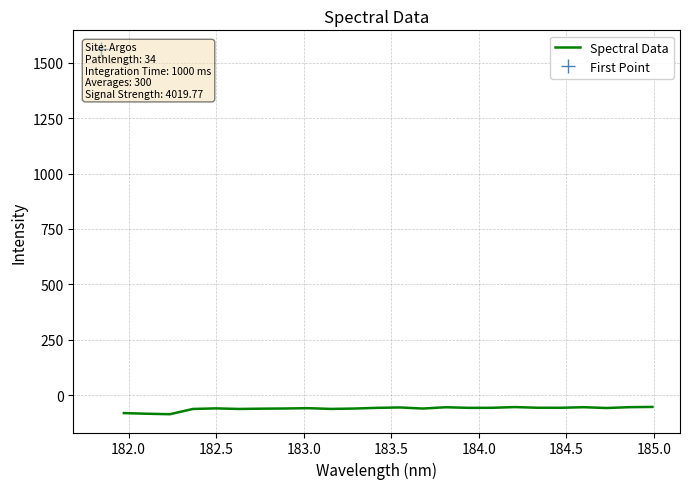

Does the chart have visible grid lines?

Yes